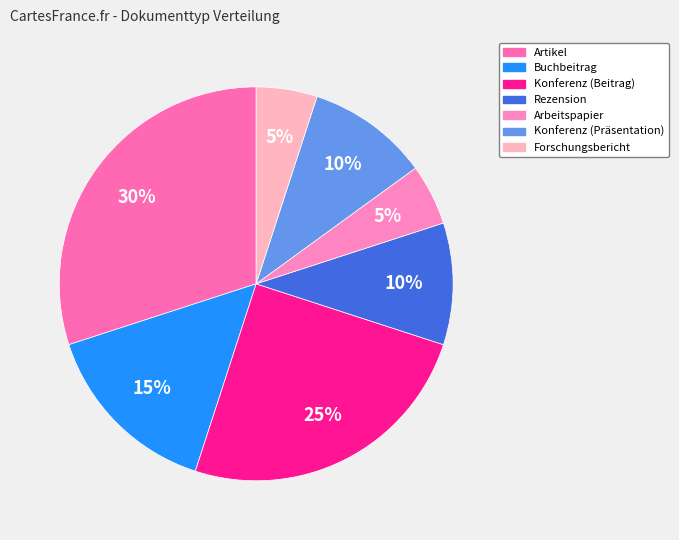

How many slices are in this pie chart?

7